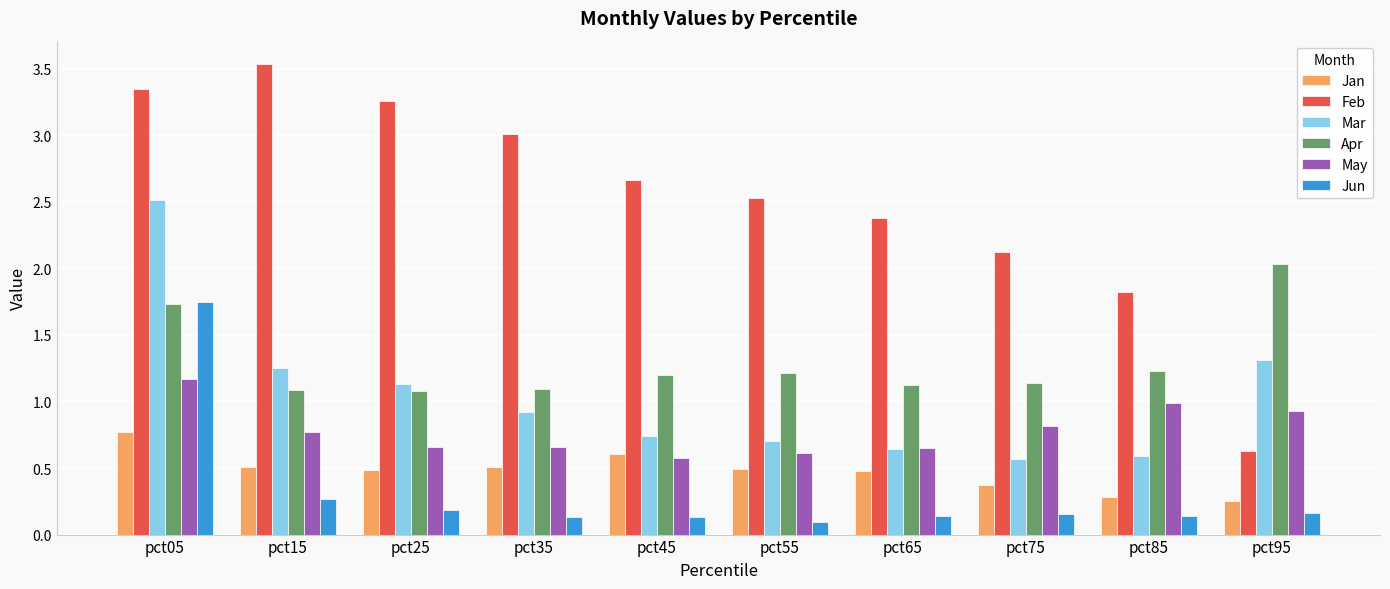

What is the difference between the May values at pct95 and pct45?

0.4